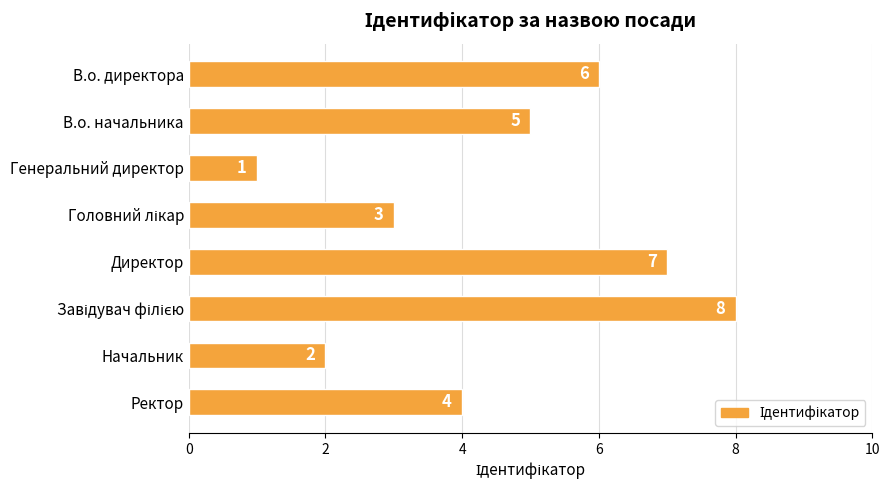

Which category has the lowest value across all series?

Генеральний директор